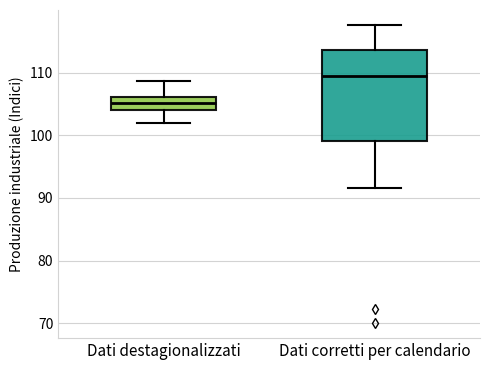

Where does the lower whisker of the box for Dati corretti per calendario end on the y-axis? The values are not printed on the chart, so give them approximately, as read against the axis.

92